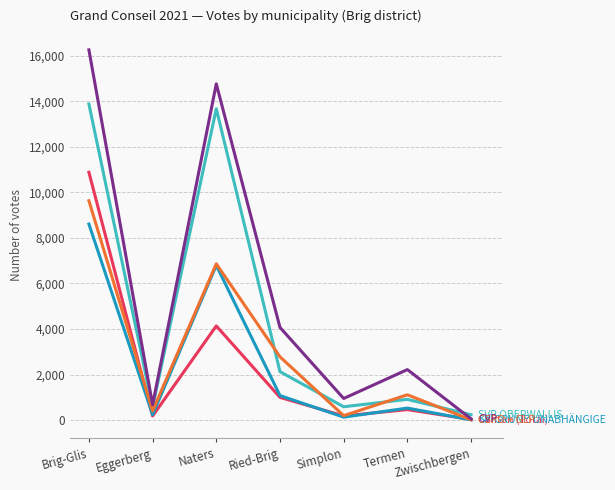

What position from the left is Termen?

6